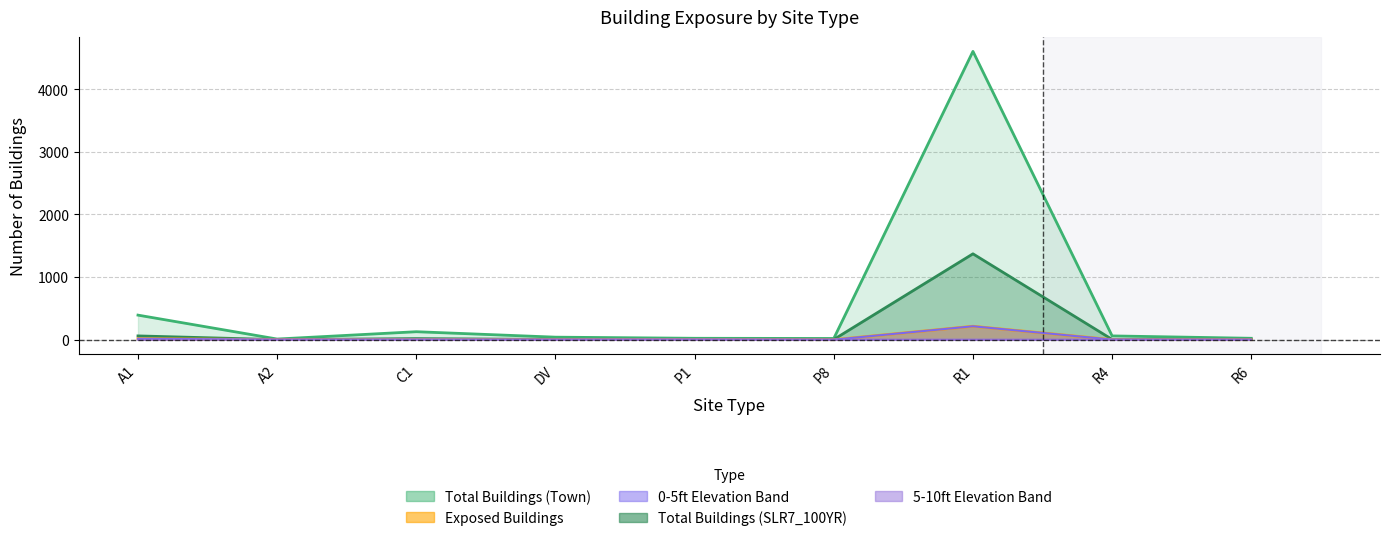

How many data points does each series have?

9